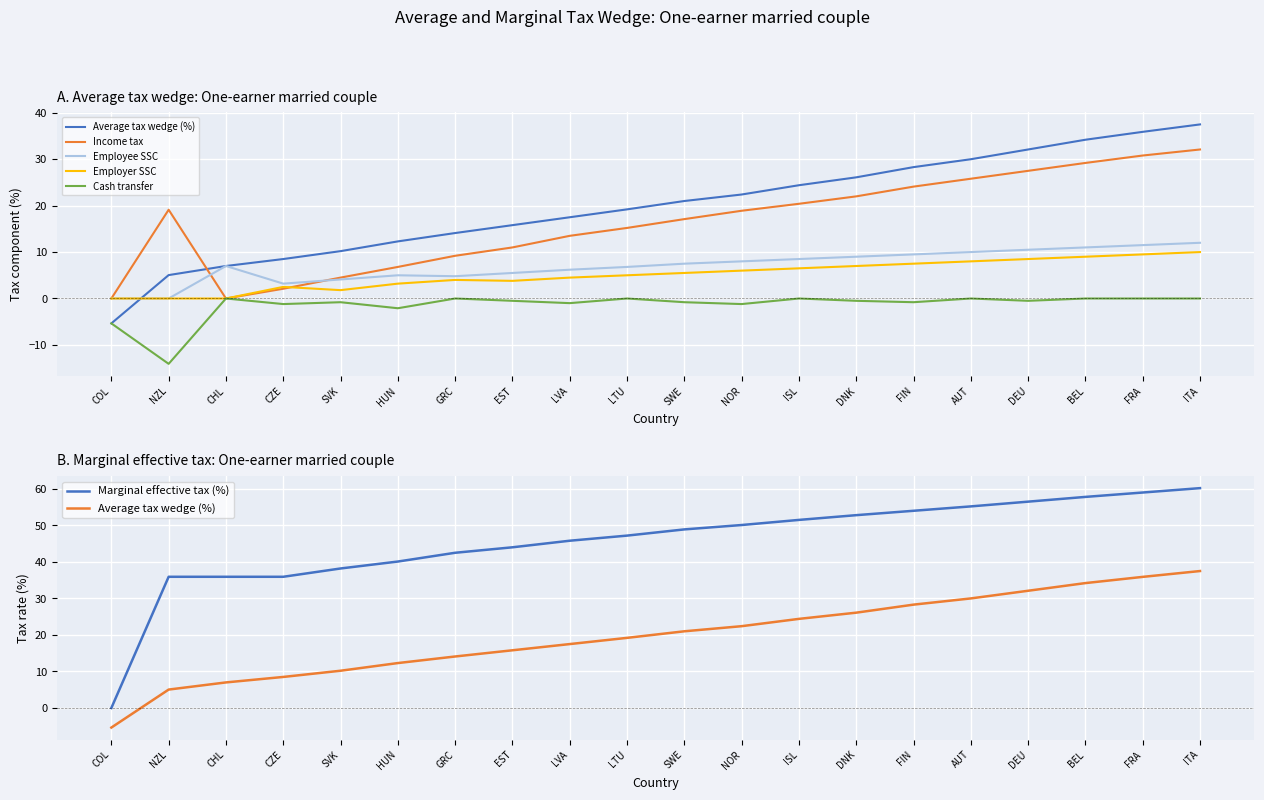

Between SVK and ISL, which is larger?

ISL